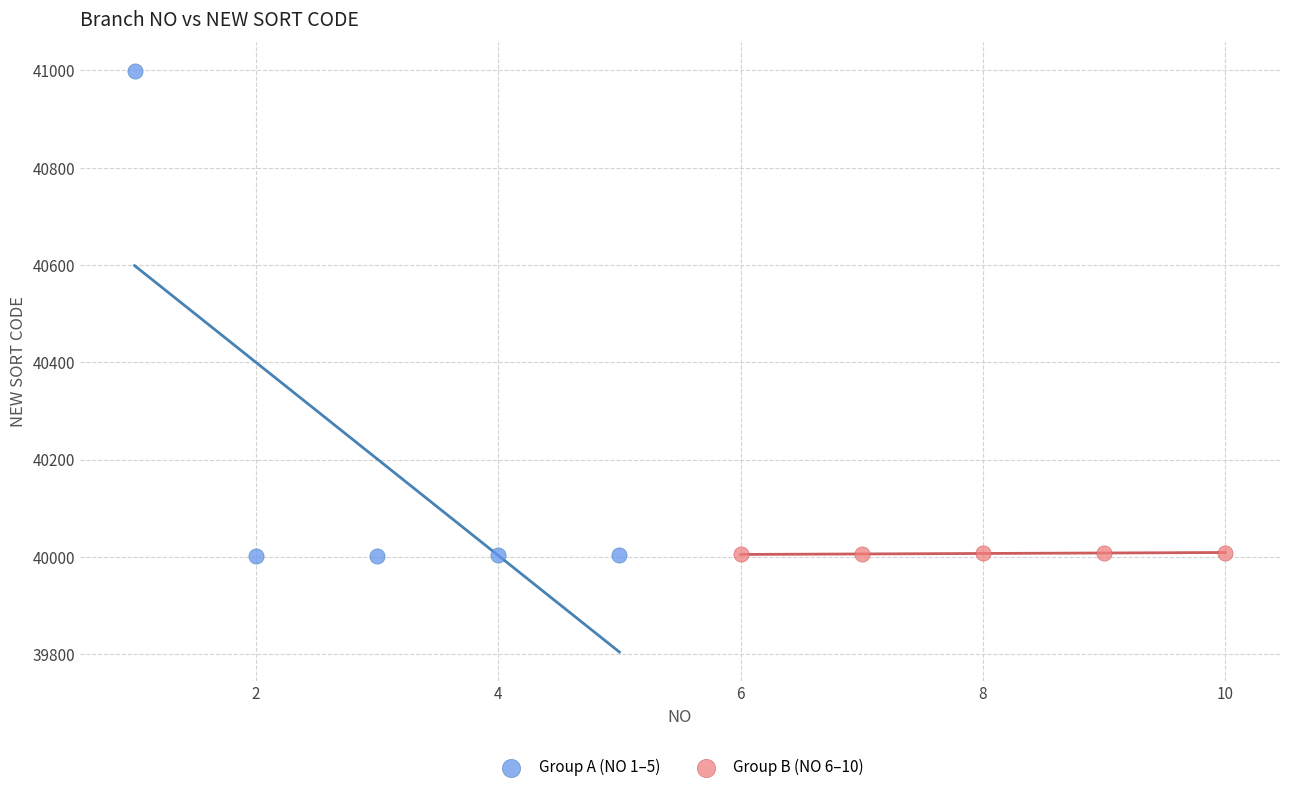

Which series has the largest Y range (max minus min)?

Group A (NO 1–5)